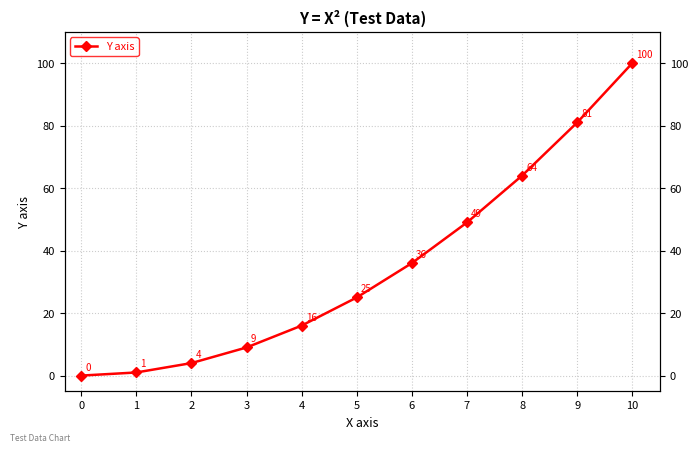

How many values are below 25?

5